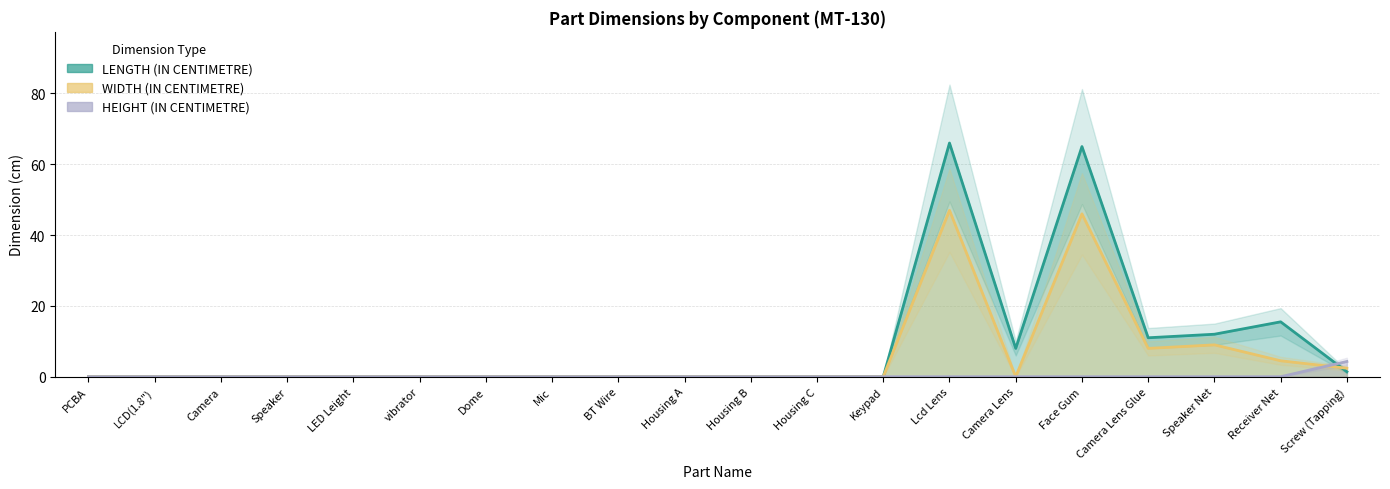

Does the chart display data point markers on the line(s)?

No